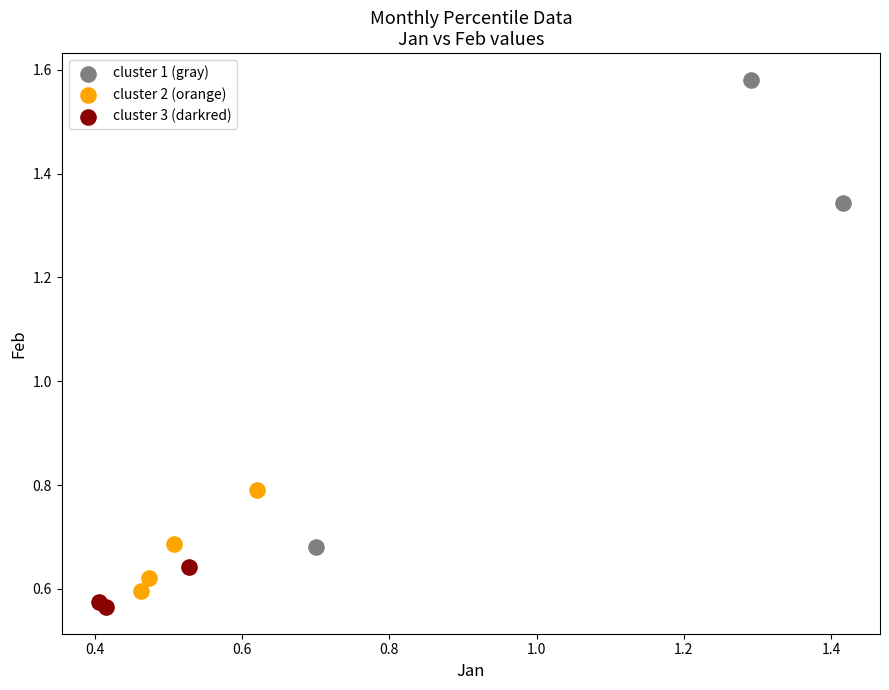

Which series reaches the maximum Y coordinate?

cluster 1 (gray)